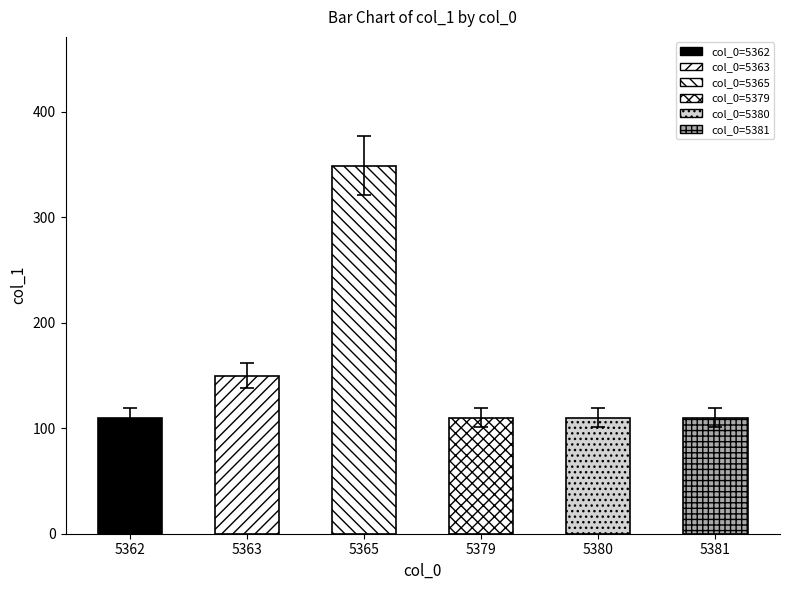

What is the value of the 2nd bar from the left?

150.0